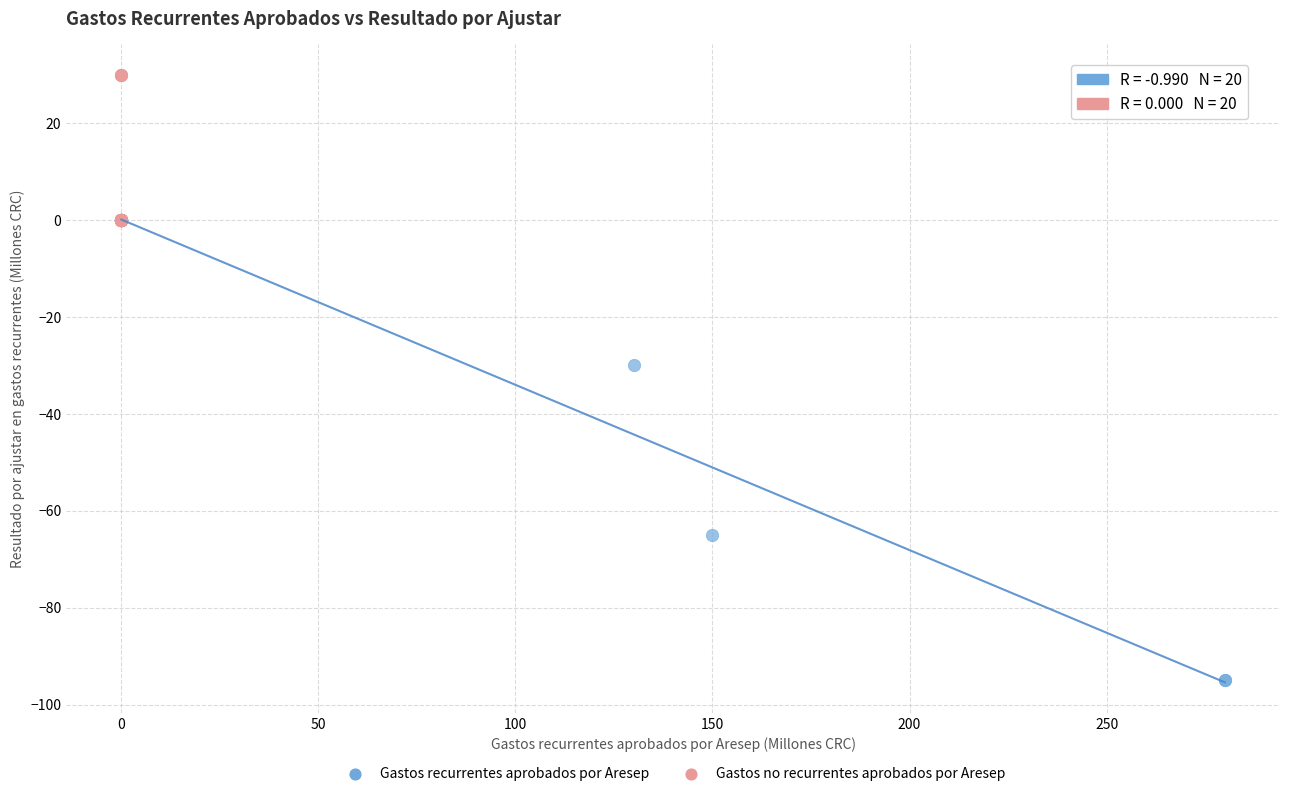

Which series contains the lowest Y value?

Gastos recurrentes aprobados por Aresep